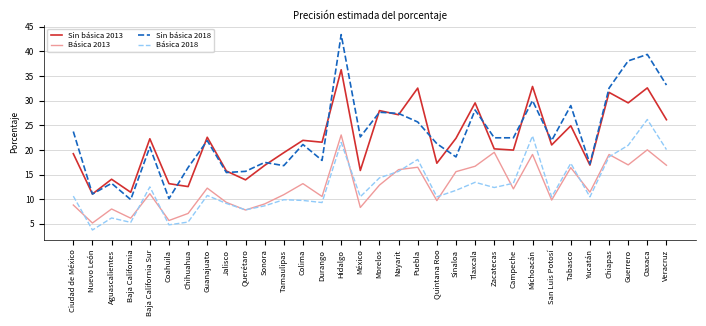

Rank the series at Michoacán from lowest to highest value.

Básica 2013, Básica 2018, Sin básica 2018, Sin básica 2013